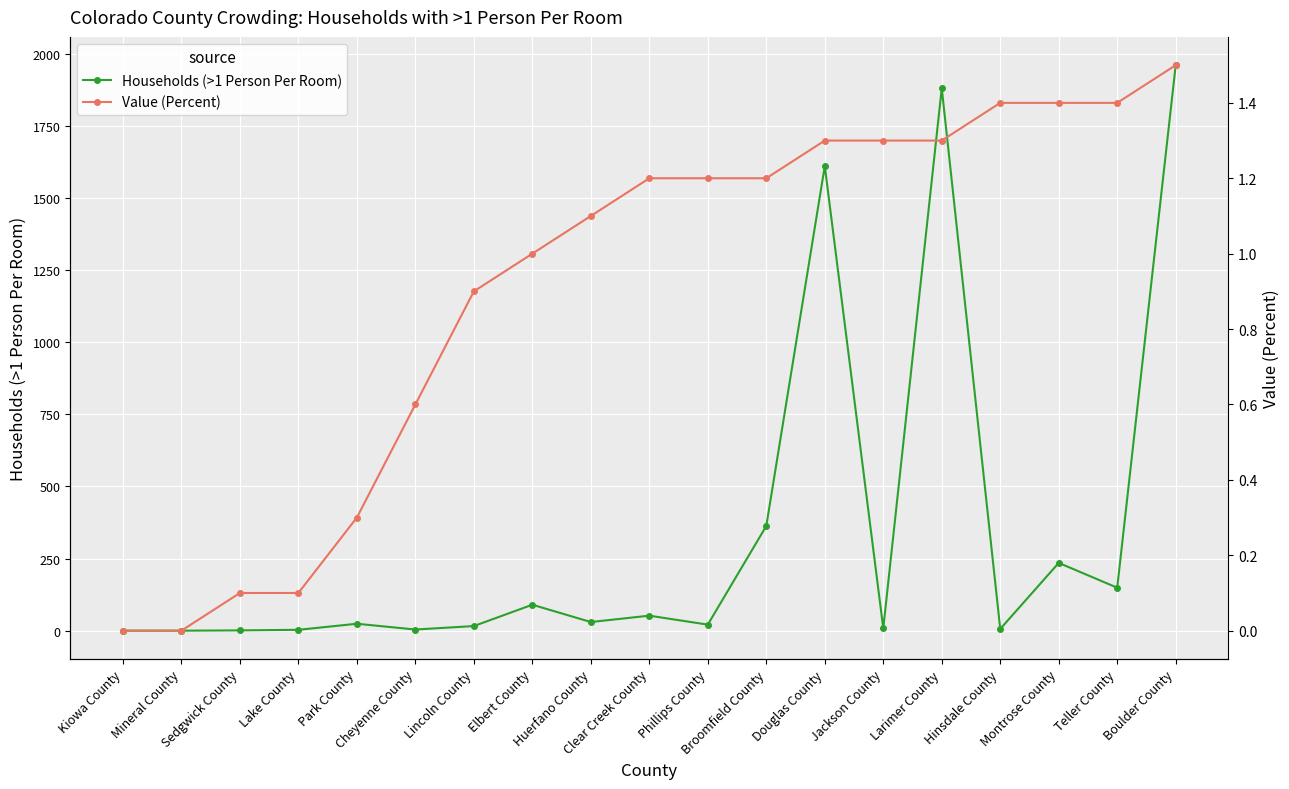

True or false: Value (Percent) has more than 0 interior local peaks.

False